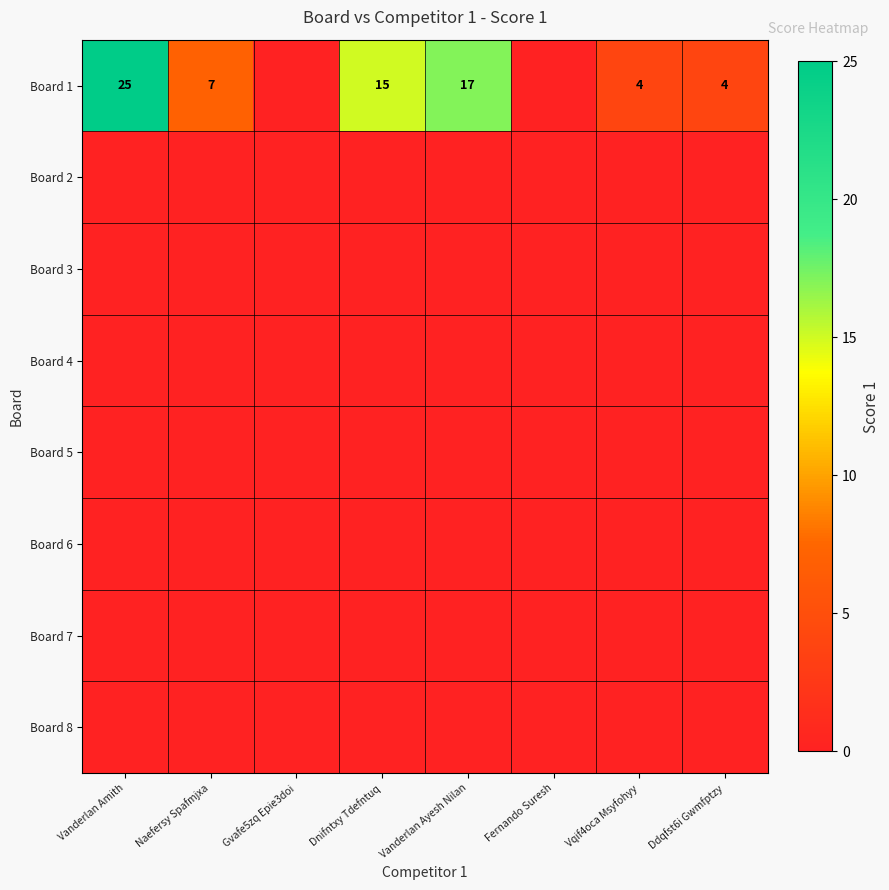

Which has a higher value, Vanderlan Amith or Gvafe5zq Epie3doi?

Vanderlan Amith